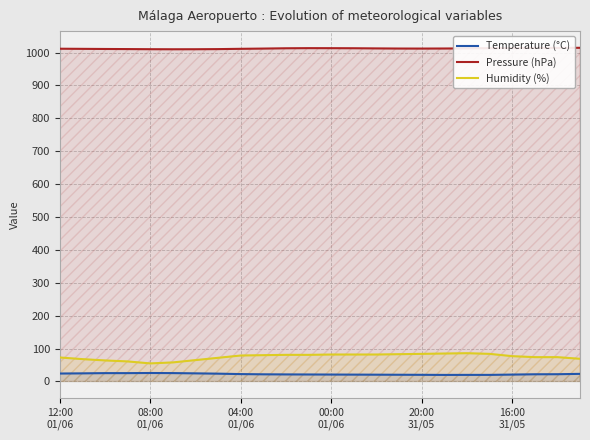

True or false: Humidity (%) and Temperature (°C) intersect in this chart.

False